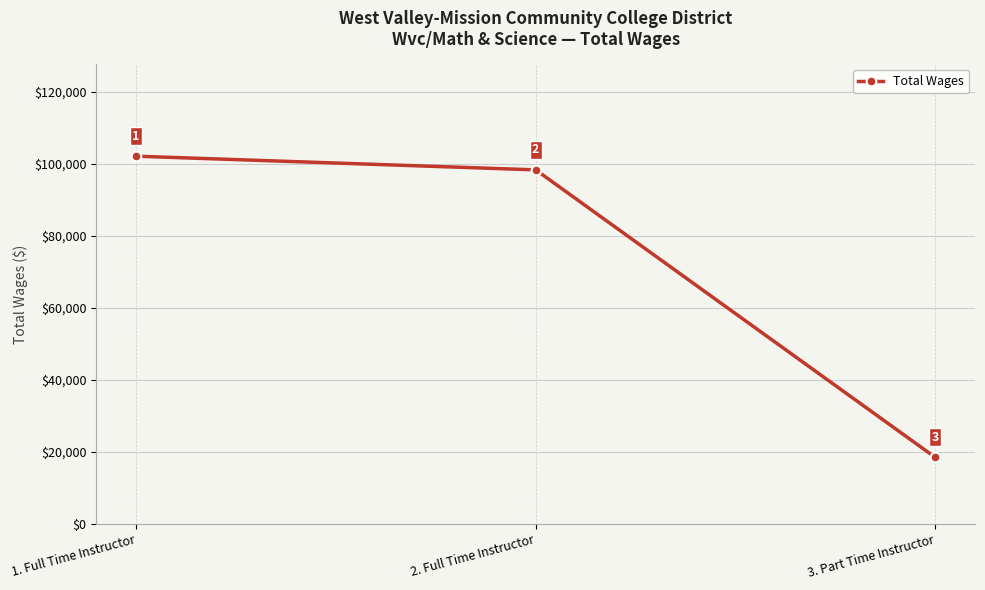

Where is the data nearest to the value 60283?

2. Full Time Instructor